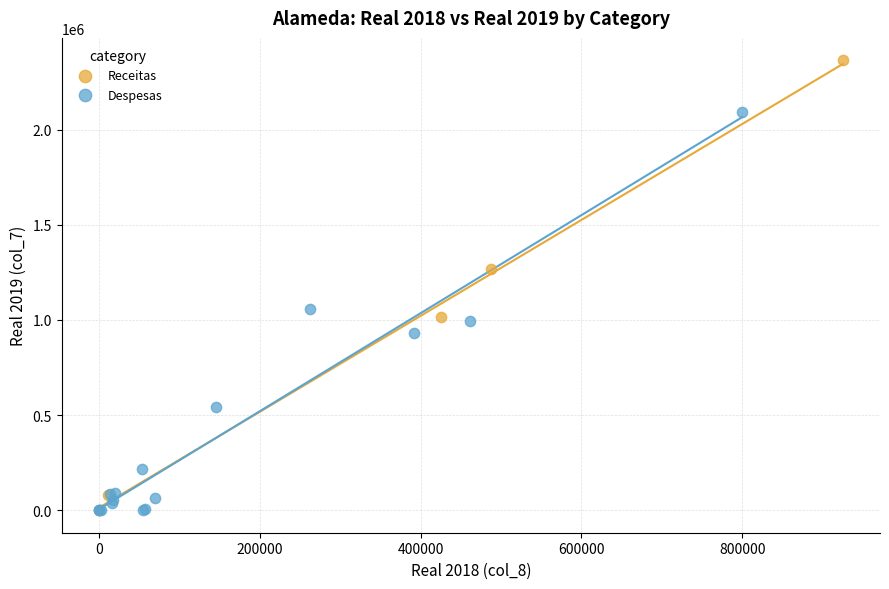

Which series has the widest spread of Y values?

Receitas